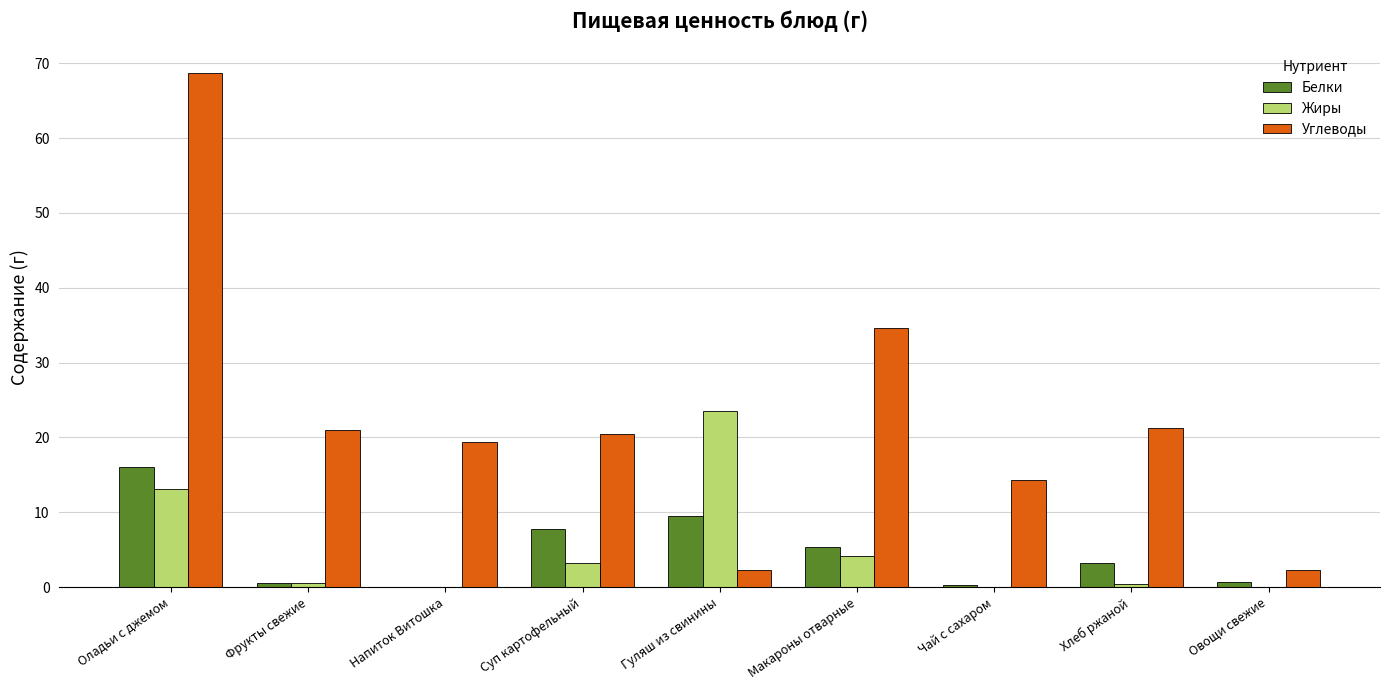

At which category is the sum across all series the highest?

Оладьи с джемом